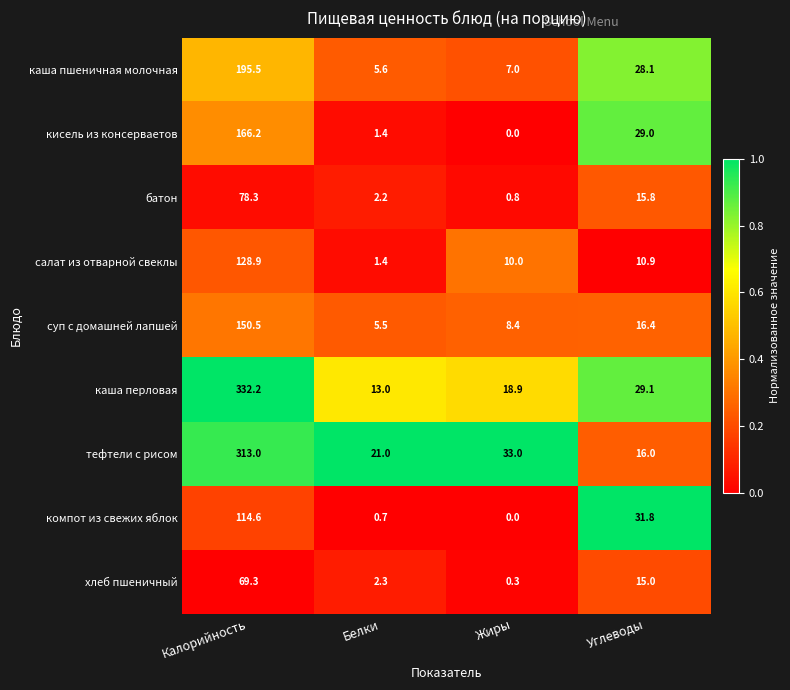

The value of тефтели с рисом at Жиры is 58.0. True or false?

False